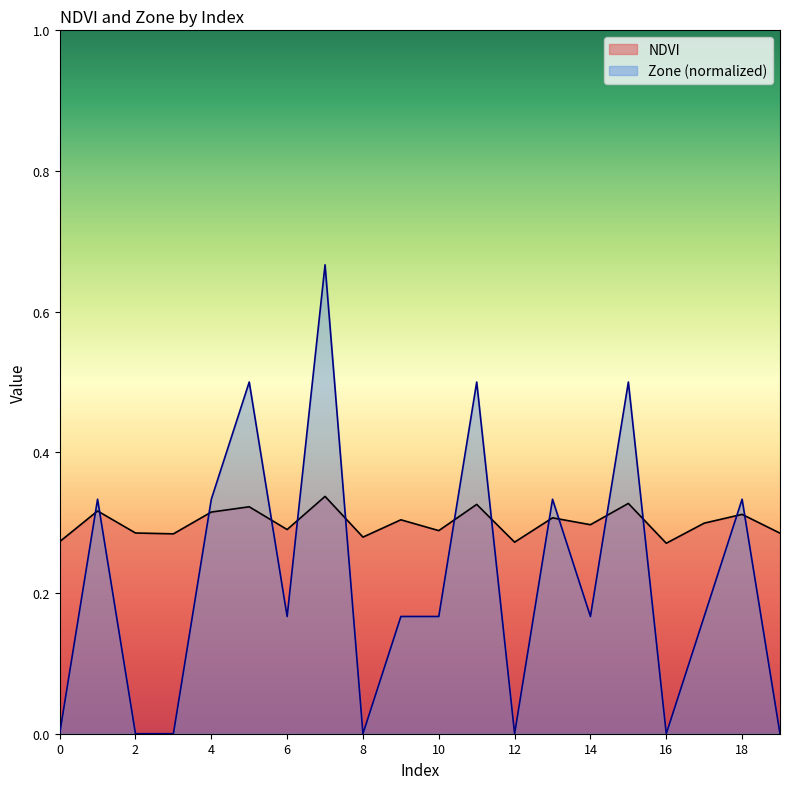

What is the minimum value for NDVI?

0.3